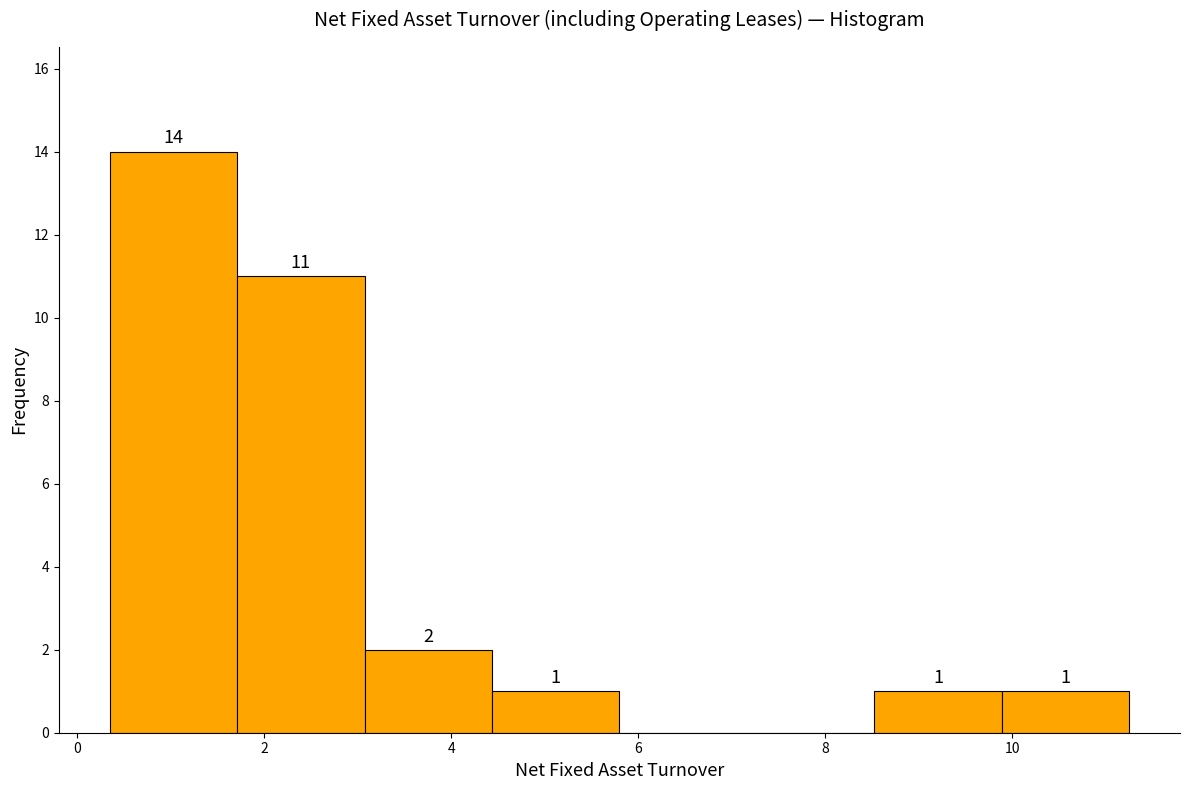

Over which range of the x-axis is the bar tallest?

0.4 to 1.8